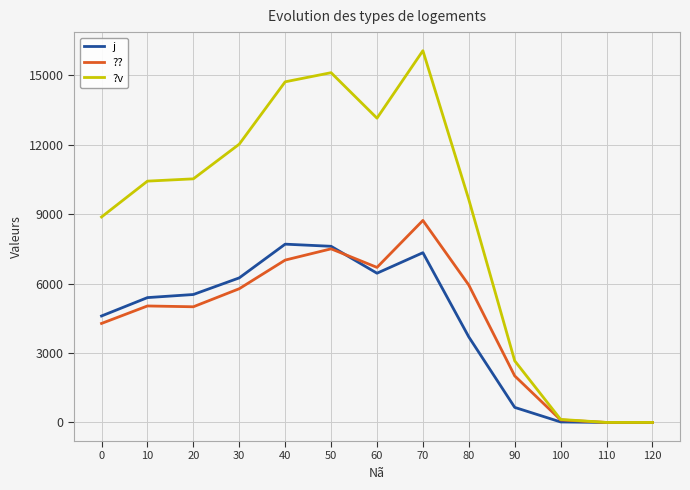

Which category has the highest value in the ?? series?

70